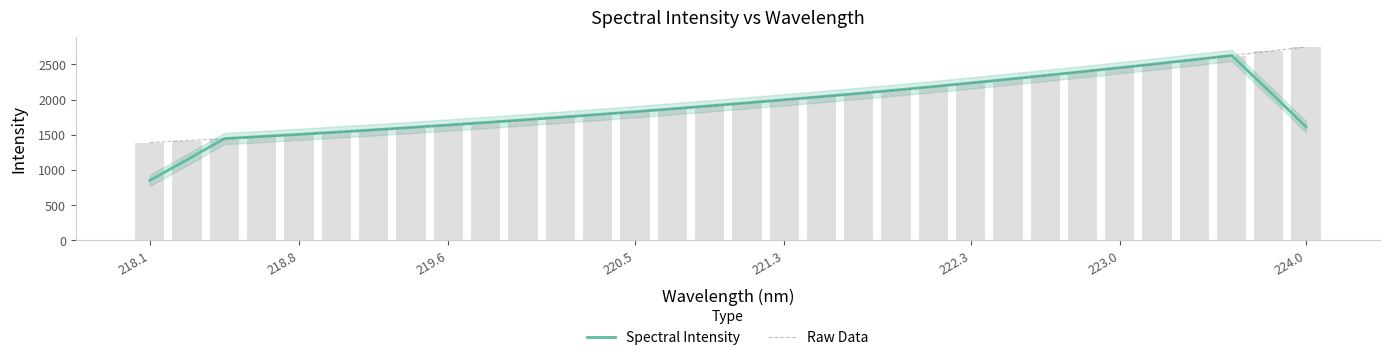

How many groups of bars are there?

32